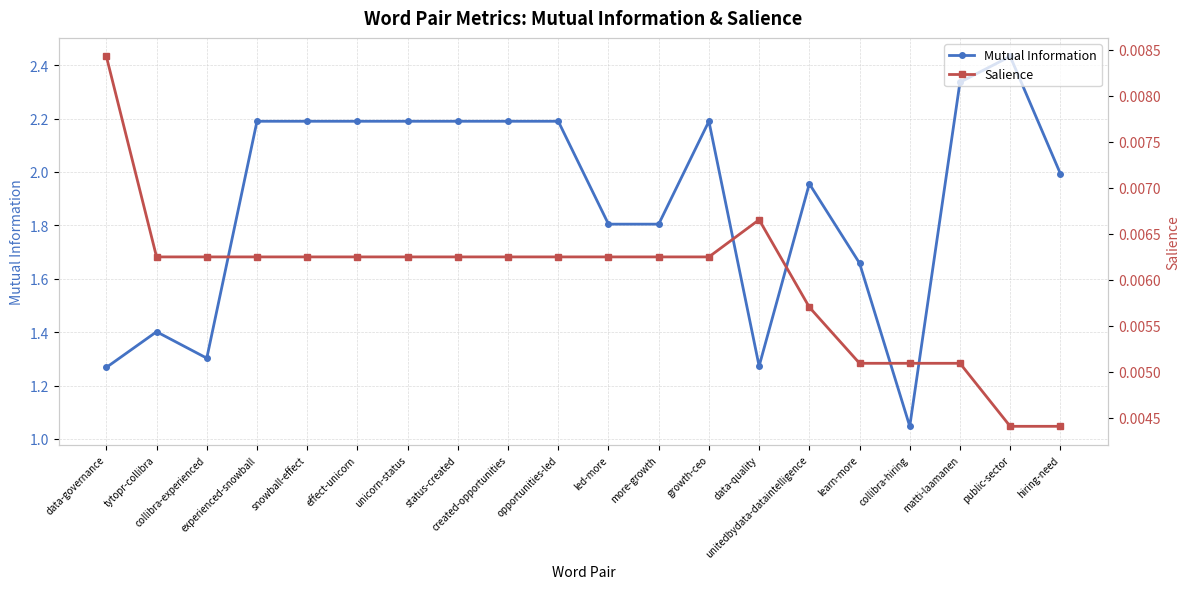

What is the total value across all series at status-created?

2.2